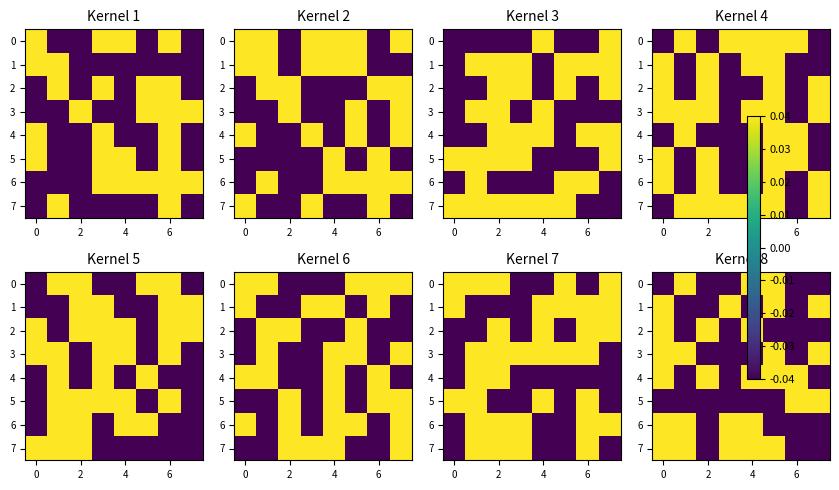

At how many categories does at least one series exceed 0?

8